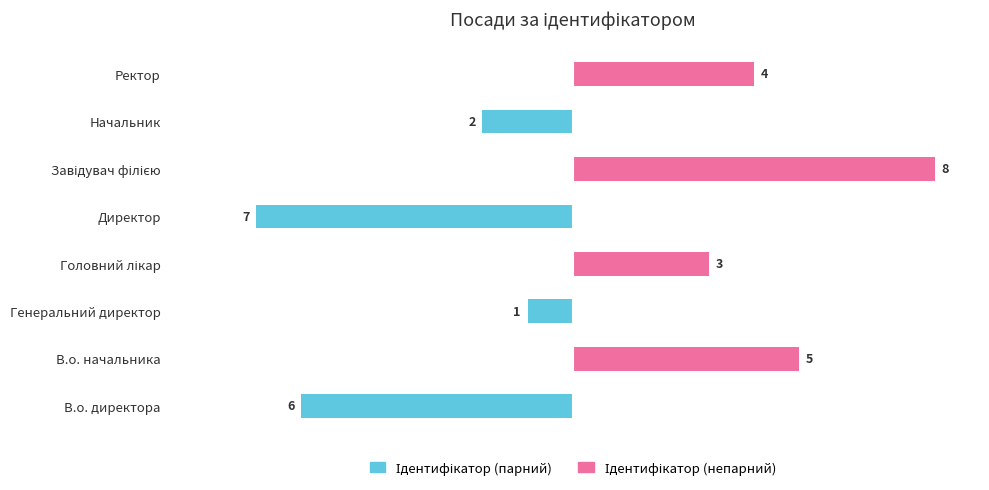

Between Генеральний директор and Головний лікар, which series saw the biggest shift?

Ідентифікатор (непарний)